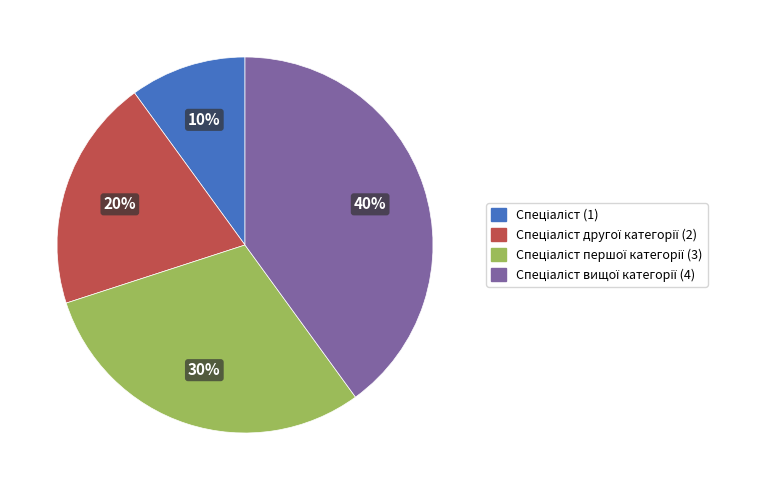

Is there any slice that represents more than half of the pie?

No